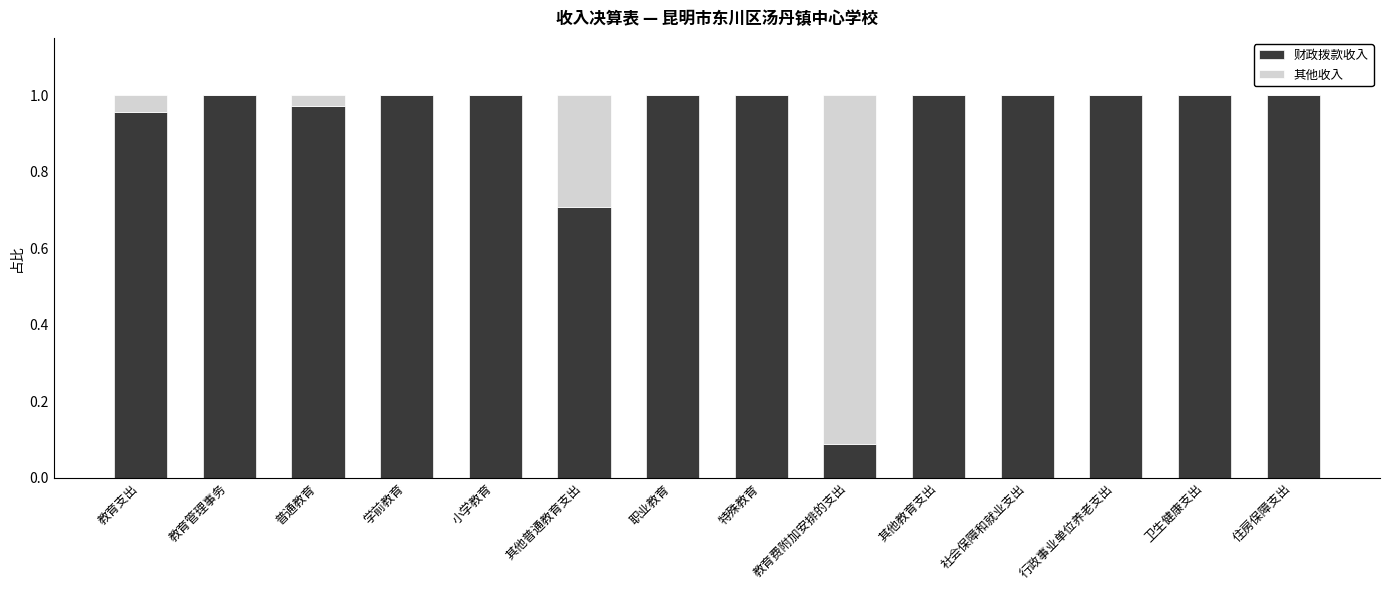

True or false: 财政拨款收入 has a value of 1.4 at 住房保障支出.

False